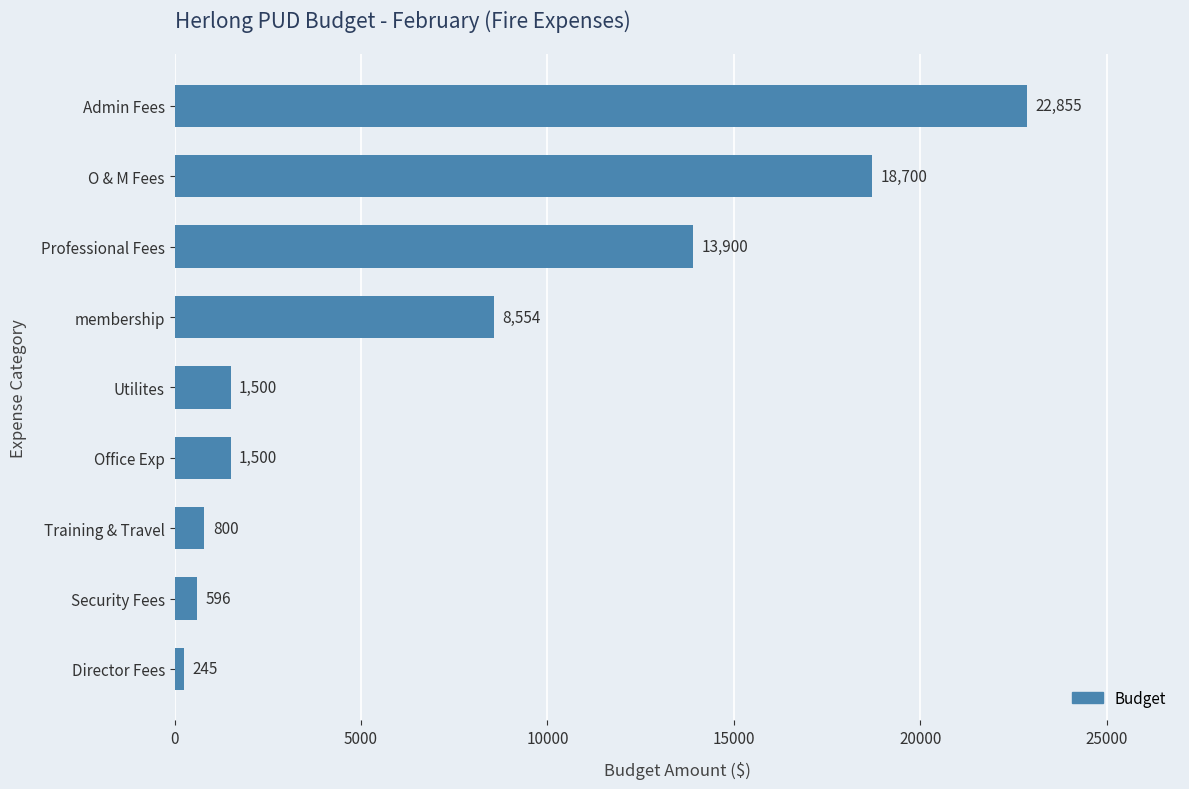

The chart shows a value of 23037 at Professional Fees. True or false?

False